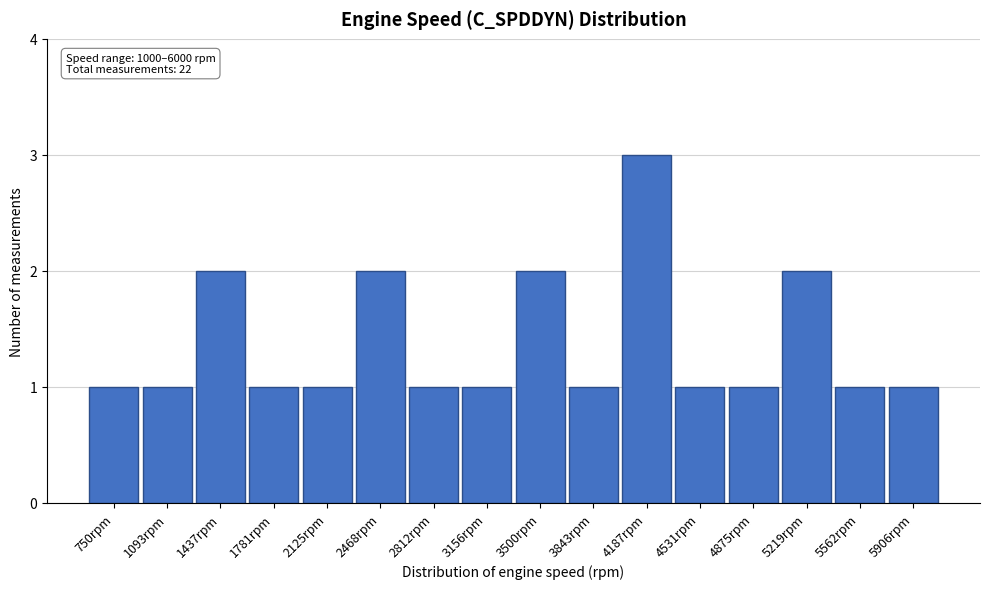

Reading left to right, transcribe all the data shown in this chart.

1	1	2	1	1	2	1	1	2	1	3	1	1	2	1	1